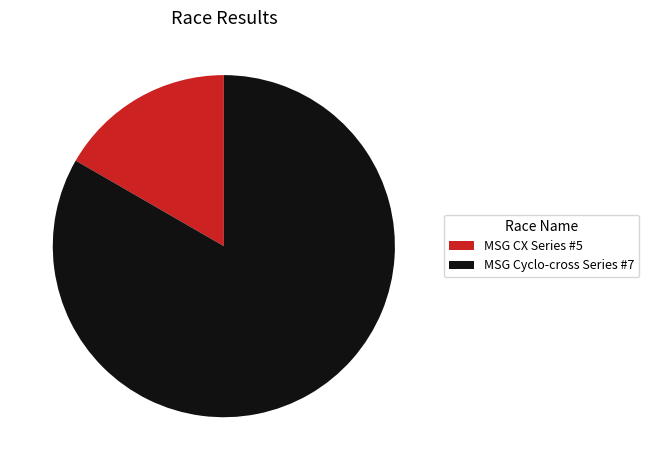

Which slice is the smallest?

MSG CX Series #5